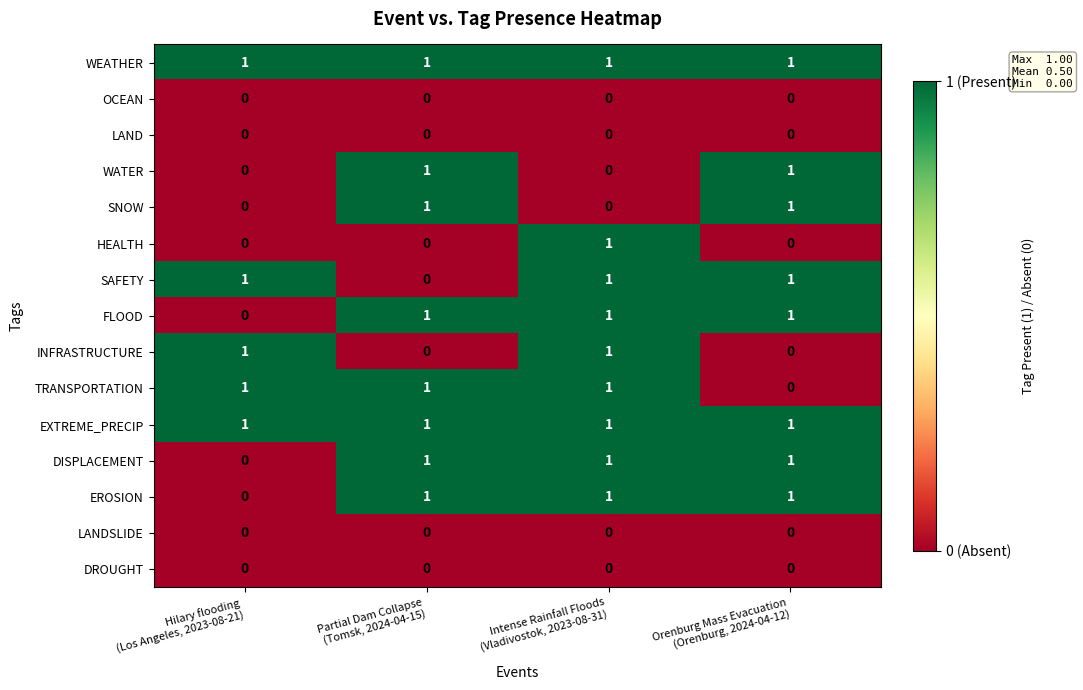

At how many categories does at least one series exceed 0?

4